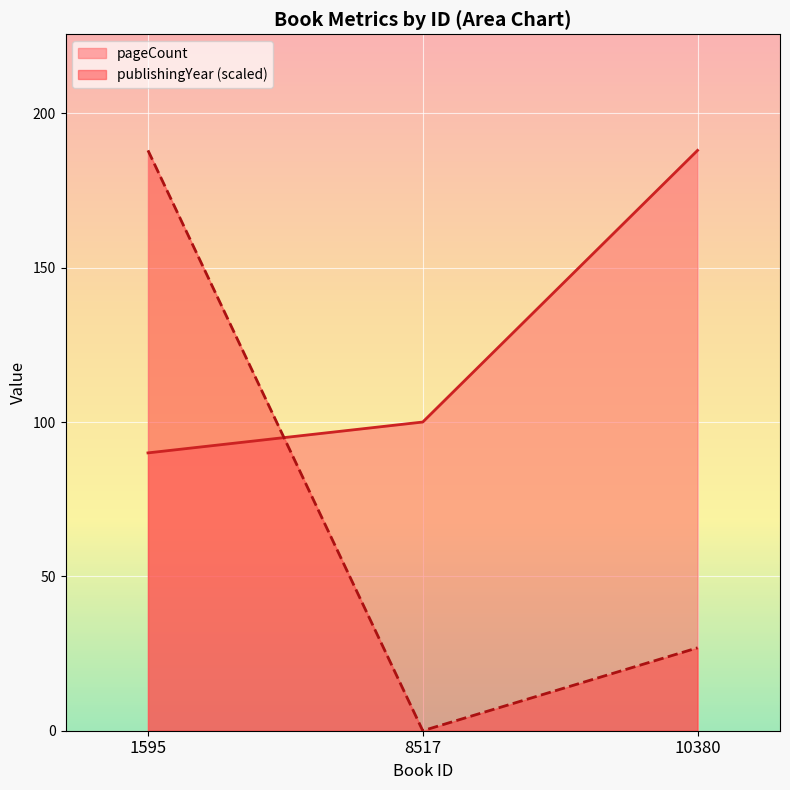

How many lines are shown in the chart?

2